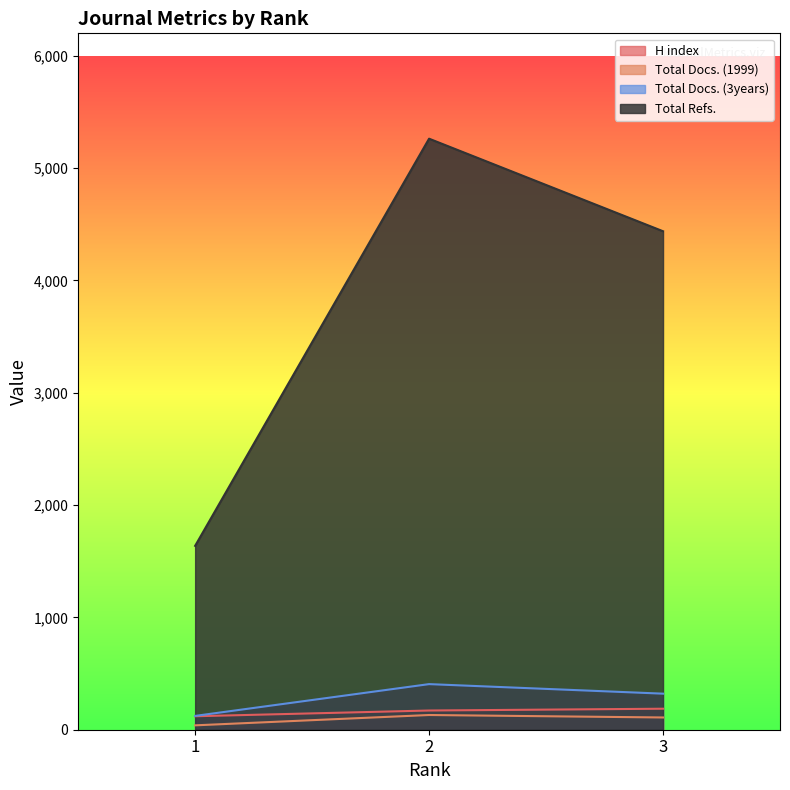

Which series has the largest range (max minus min)?

Total Refs.